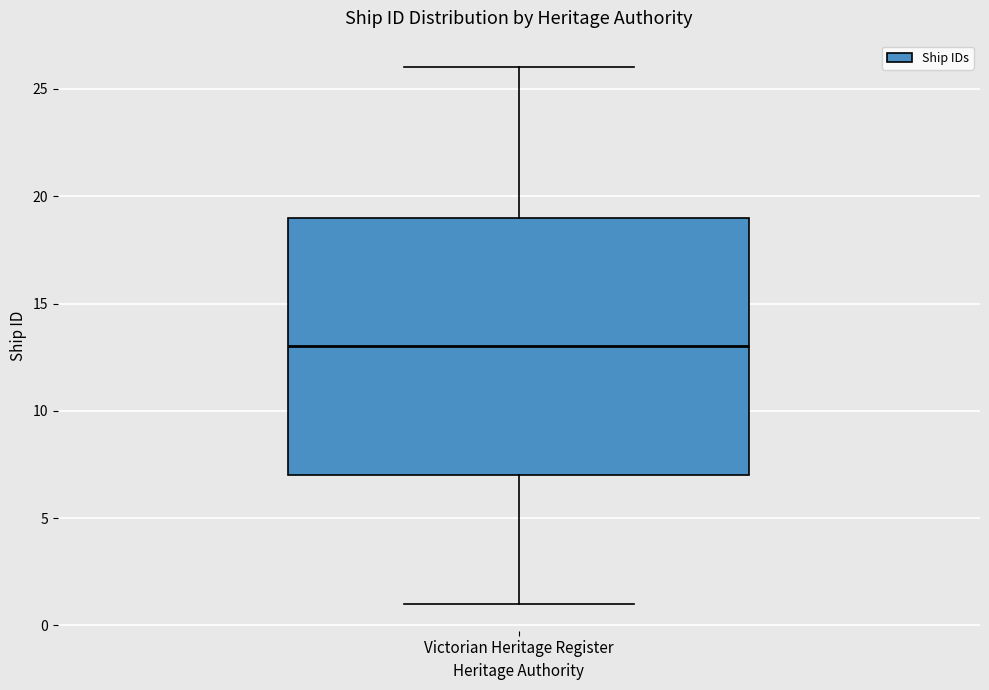

Transcribe this box plot: give where the median line is, the range the box spans, and where the two whiskers end, as read against the y-axis. The values are not printed on the chart, so give them approximately, as read against the axis.

median 13, box 7 to 19, whiskers 1 to 26